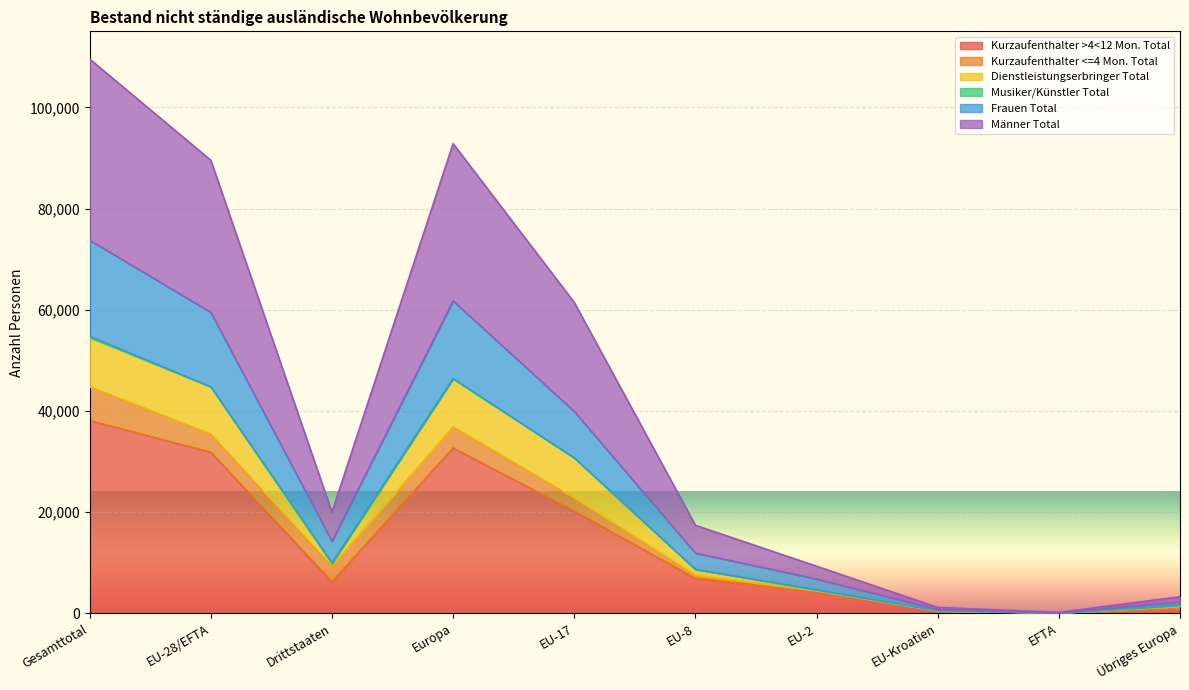

True or false: Frauen Total has more than 1 points higher than both neighbors.

False